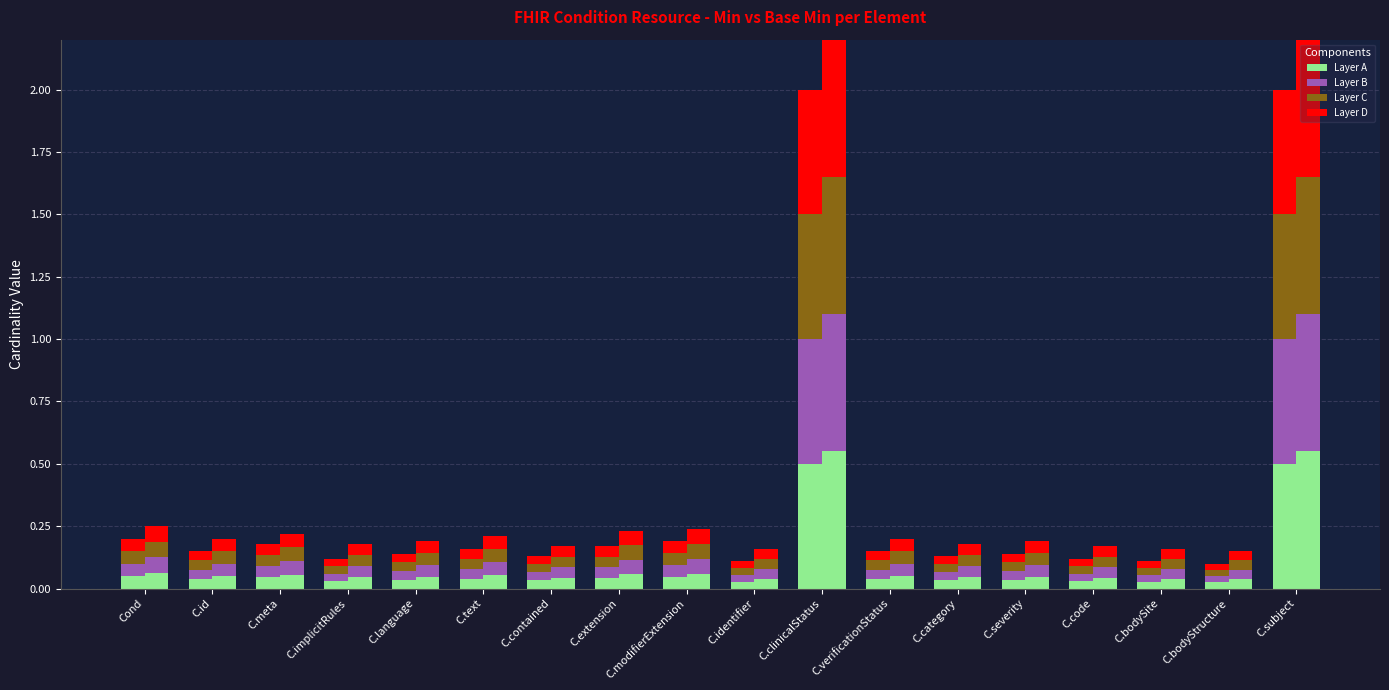

Are the bars horizontal?

No